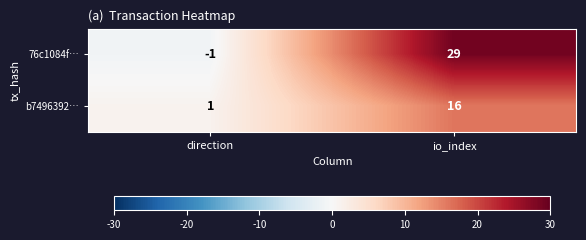

What is the difference between the highest and lowest values at direction?

2